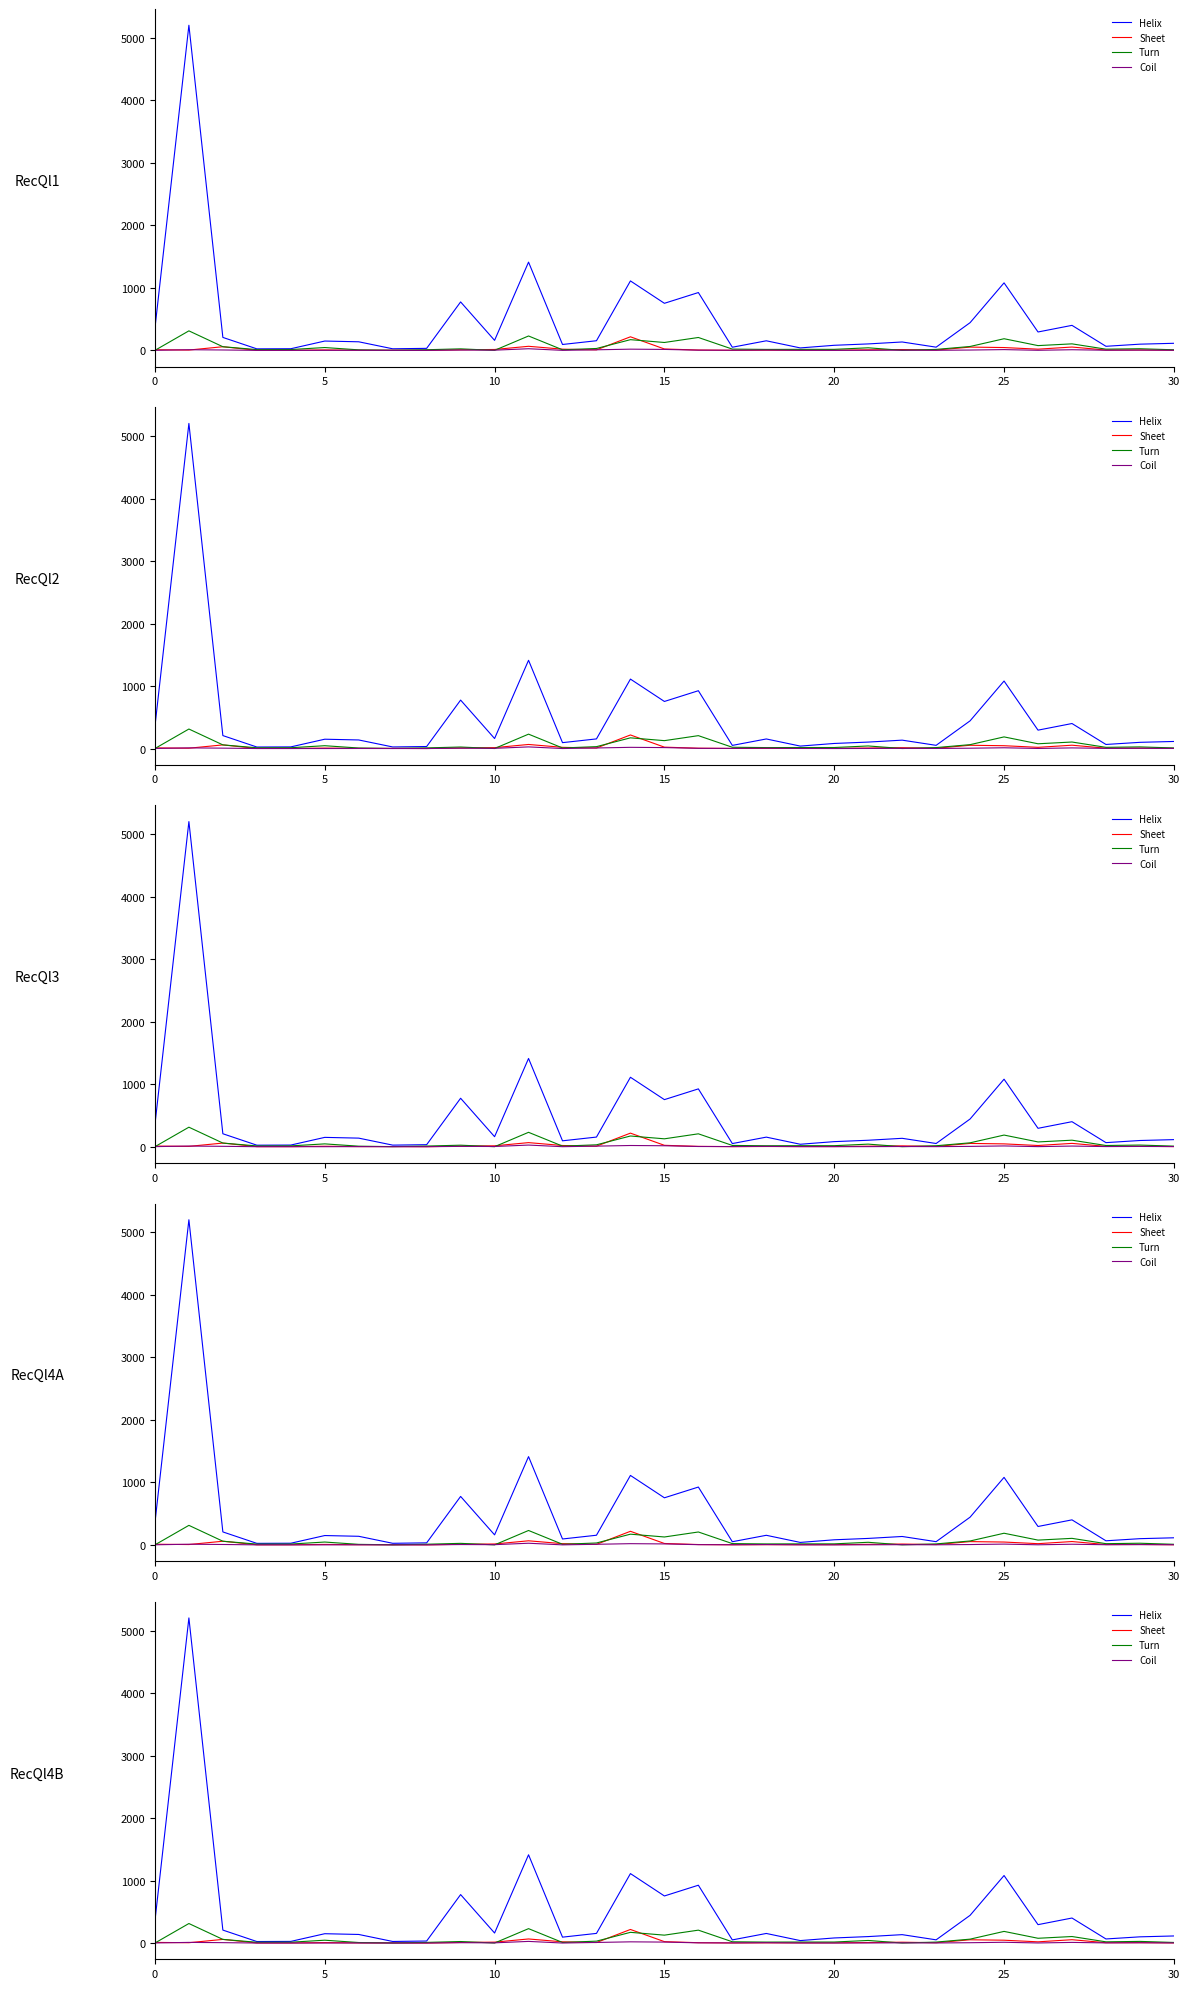

How many categories are shown in the chart?

31